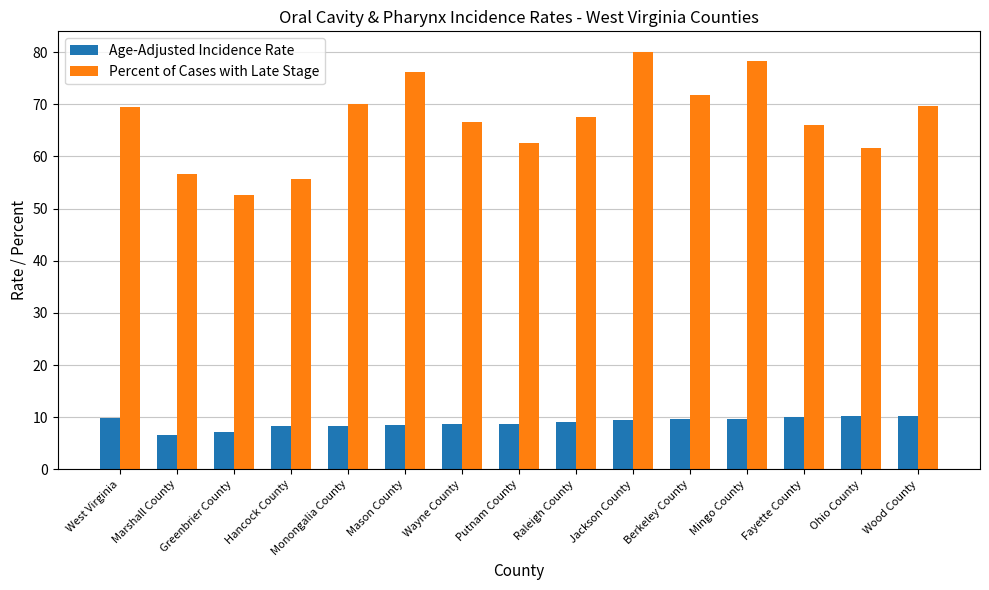

How many bars are there in each group?

2